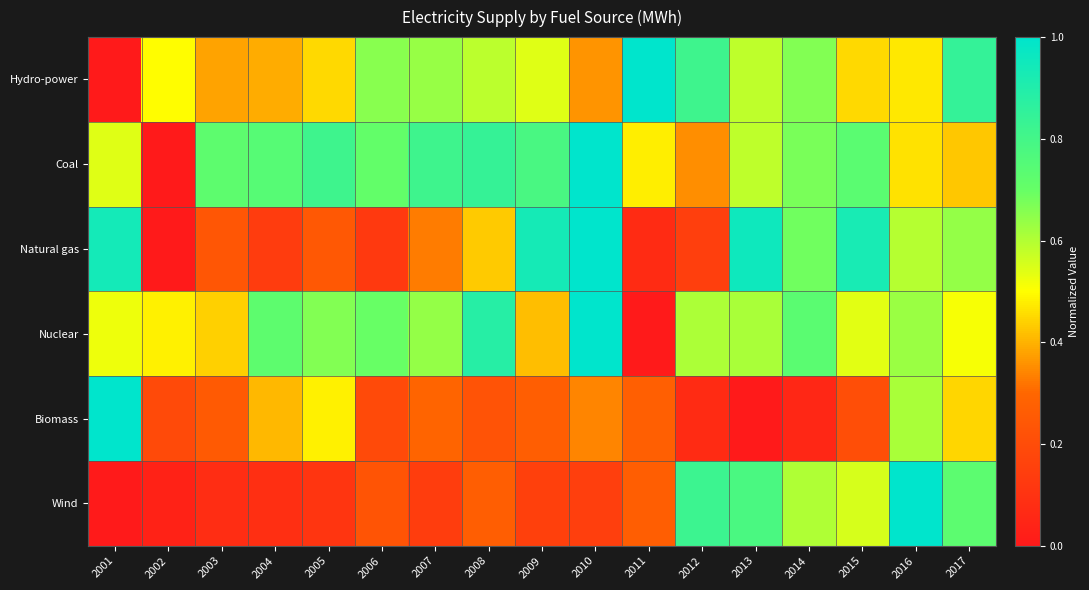

At which category does the chart reach its minimum across all series?

2001